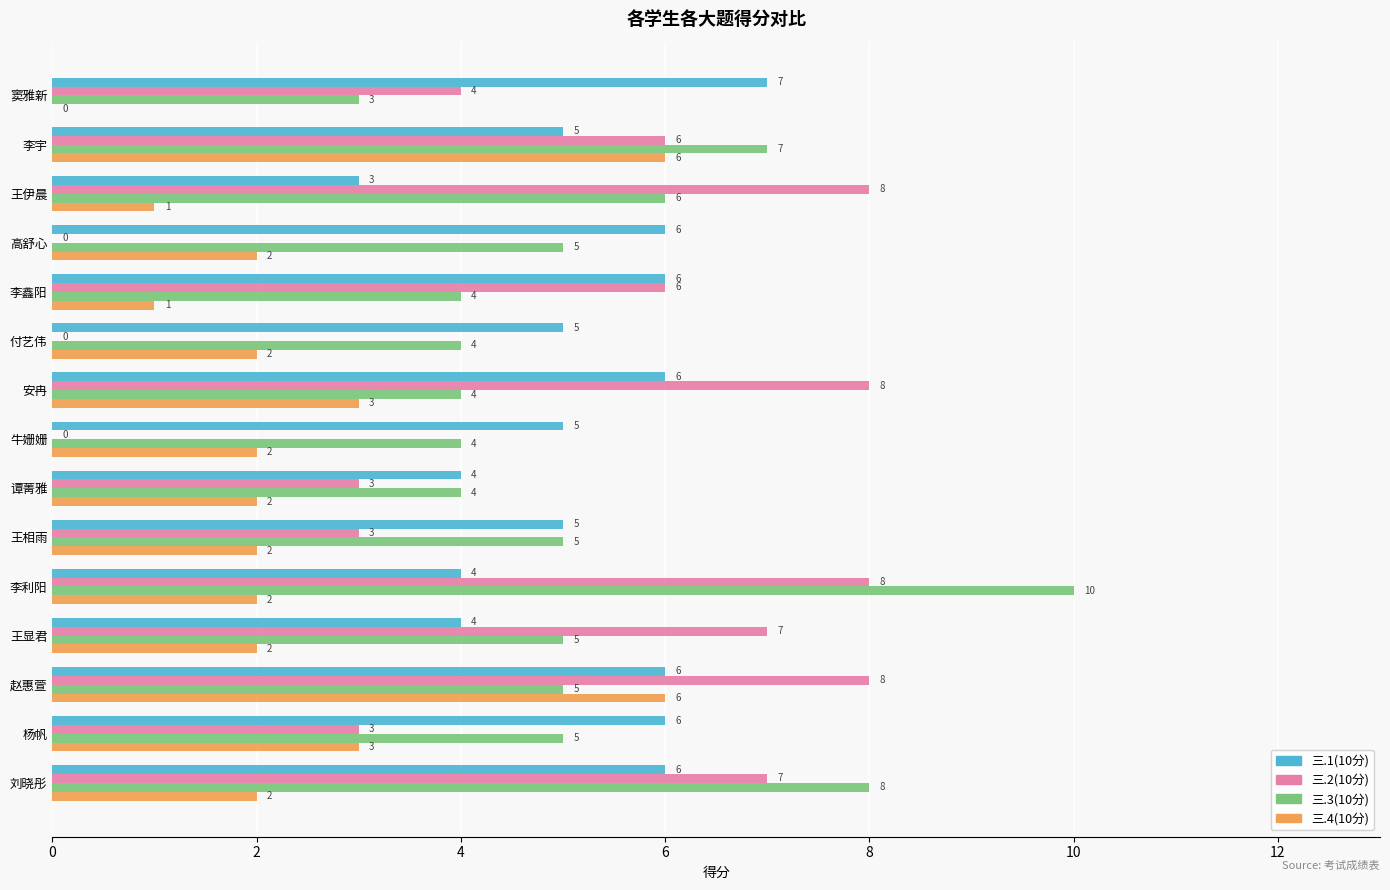

Read the 三.3(10分) value at 王相雨.

5